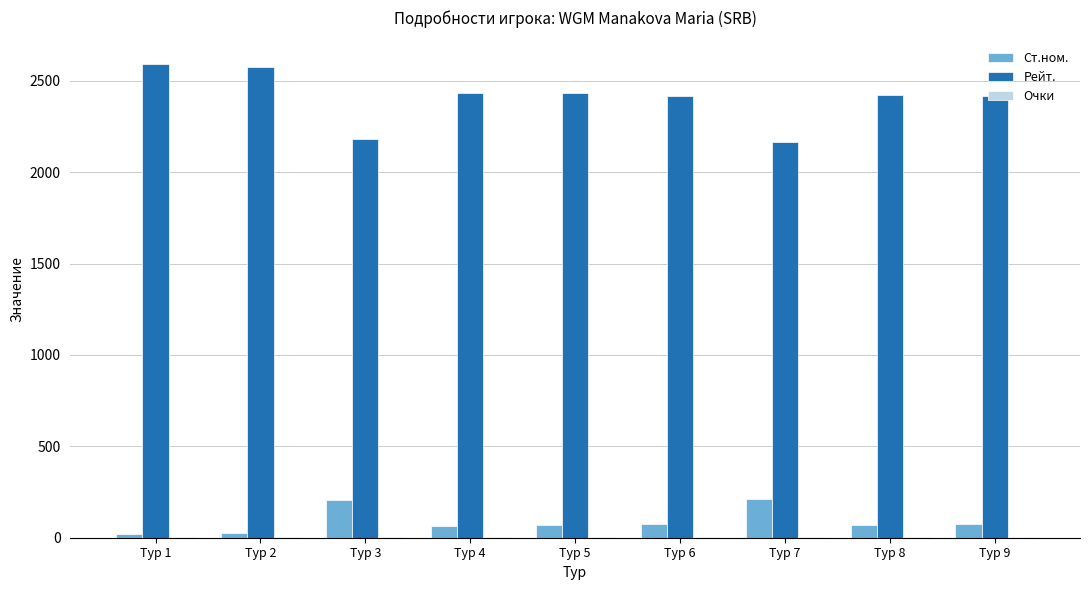

The value of Рейт. at Тур 7 is 2167.0. True or false?

True